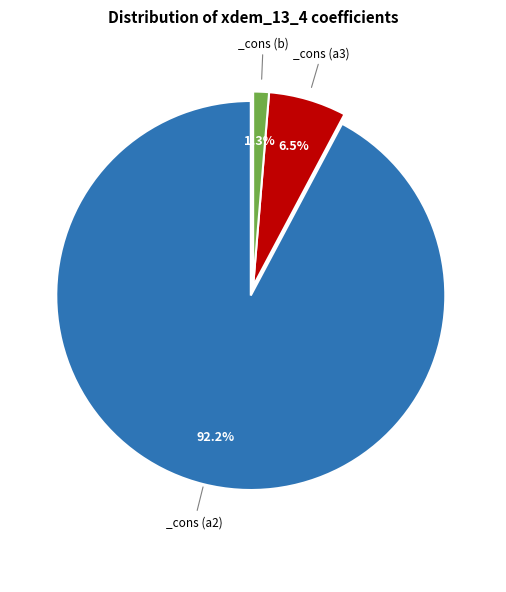

Count the number of slices in the pie.

3